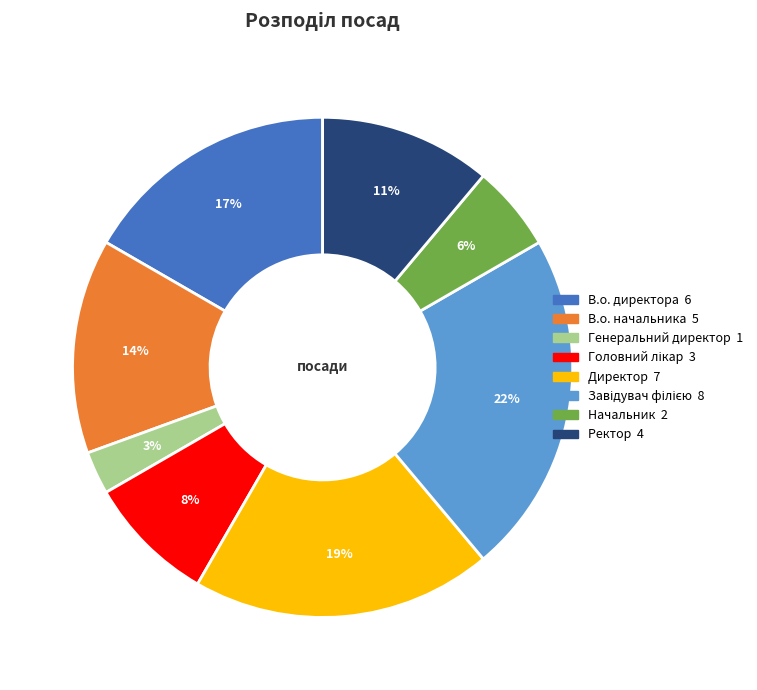

To the nearest percent, what is the average slice percentage?

12%